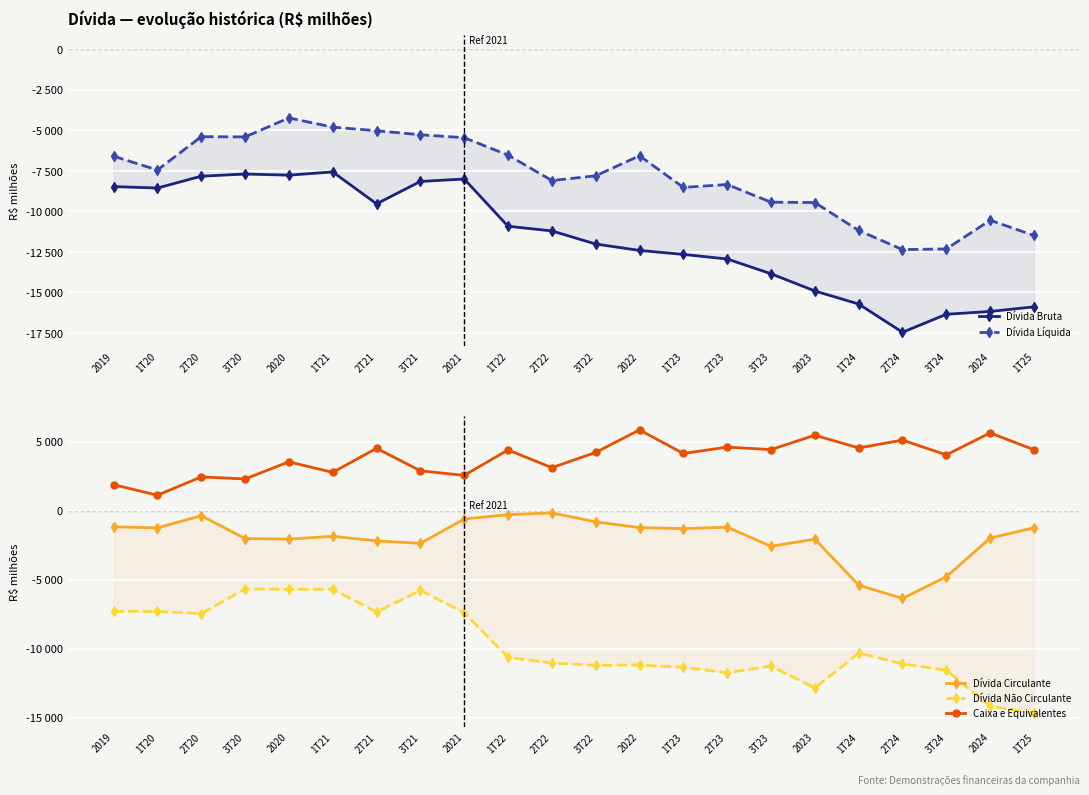

What is the spread (max minus min) of values at 1T23?

16788